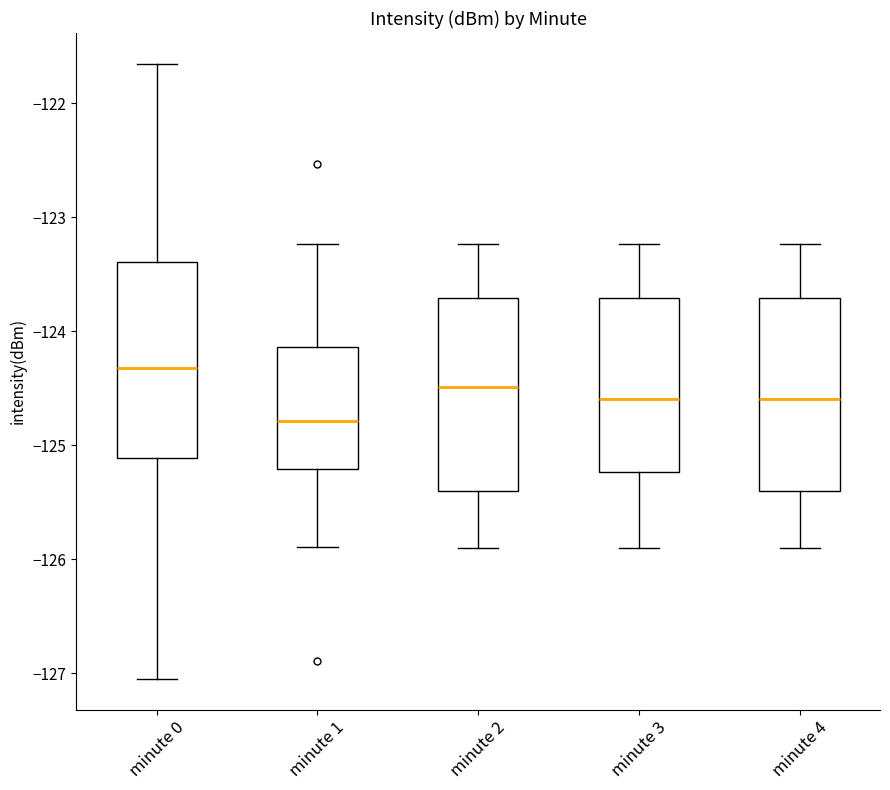

Where does the lower whisker of the box for minute 3 end on the y-axis? The values are not printed on the chart, so give them approximately, as read against the axis.

-125.9